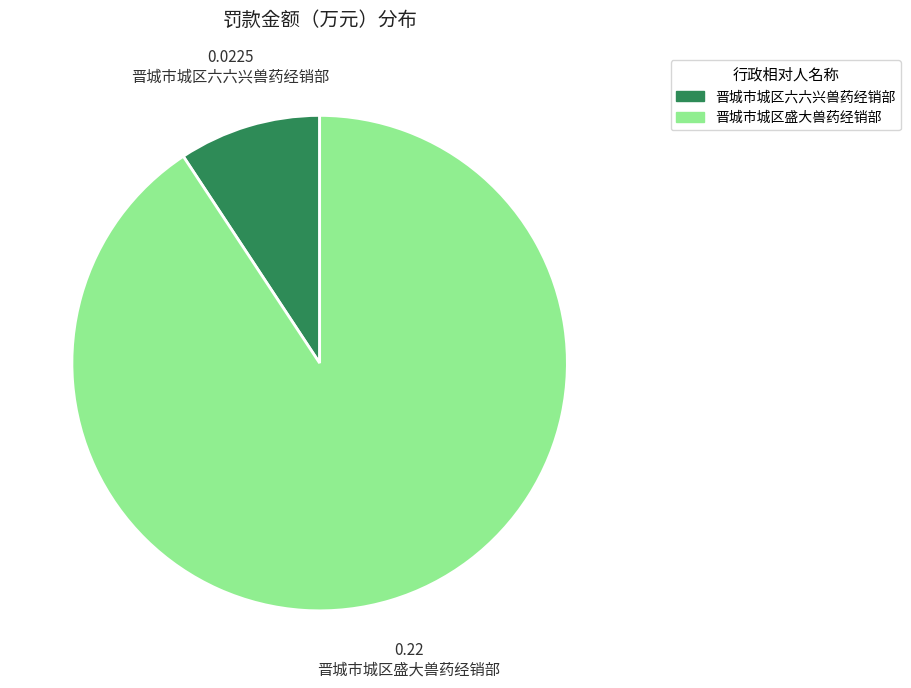

Count the number of slices in the pie.

2